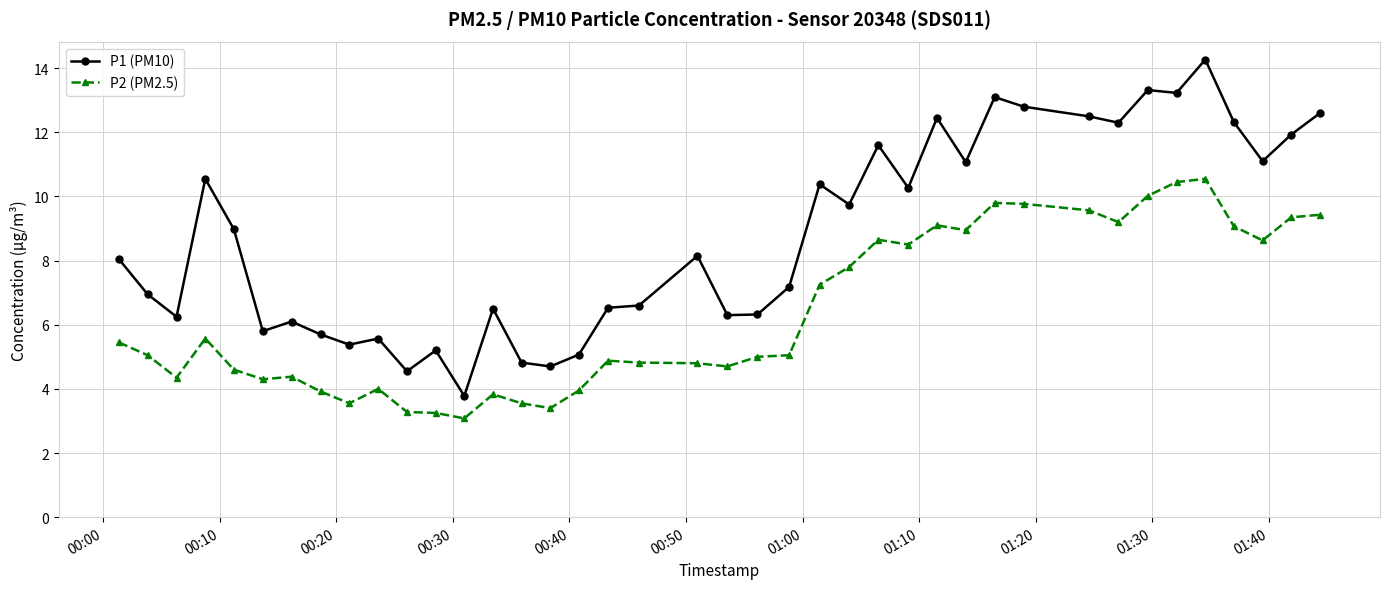

What is the difference between the maximum and minimum values in the P2 (PM2.5) series?

7.5